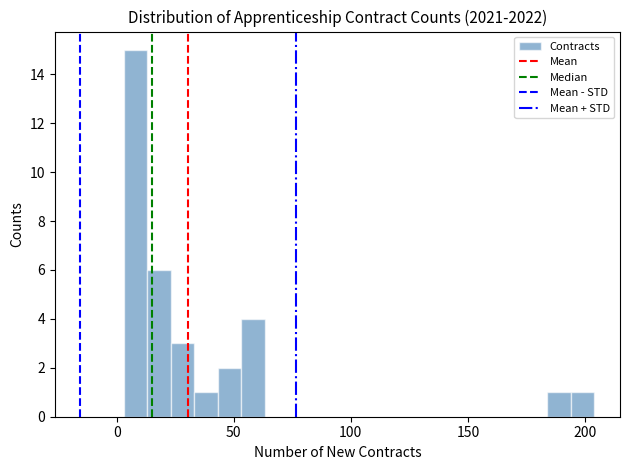

Around what value on the x-axis is the tallest bar? Give the approximate position of its centre, as read against the axis.

10